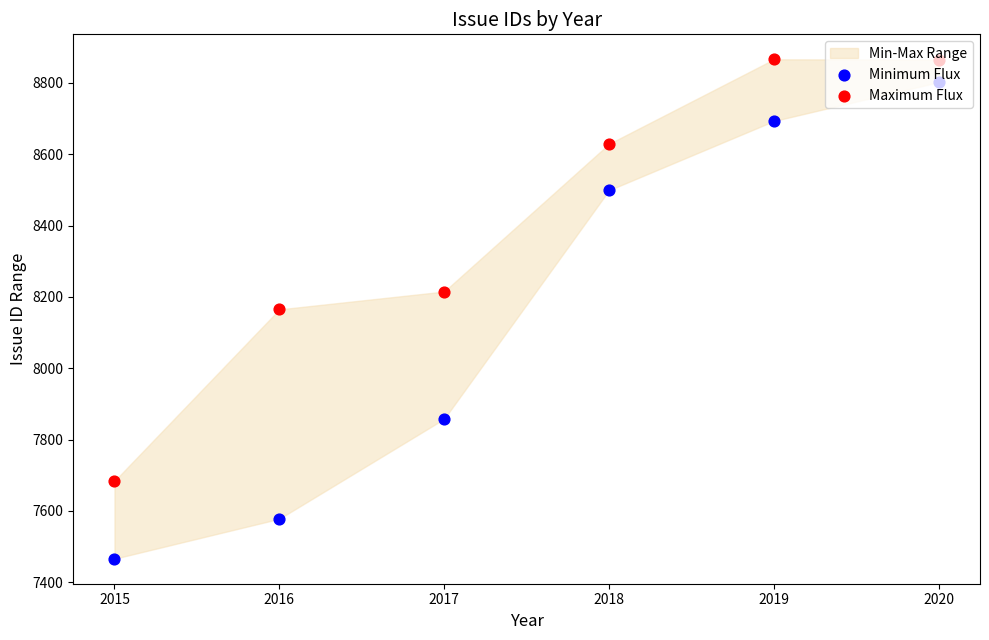

Which series has the largest total across all categories?

Maximum Flux